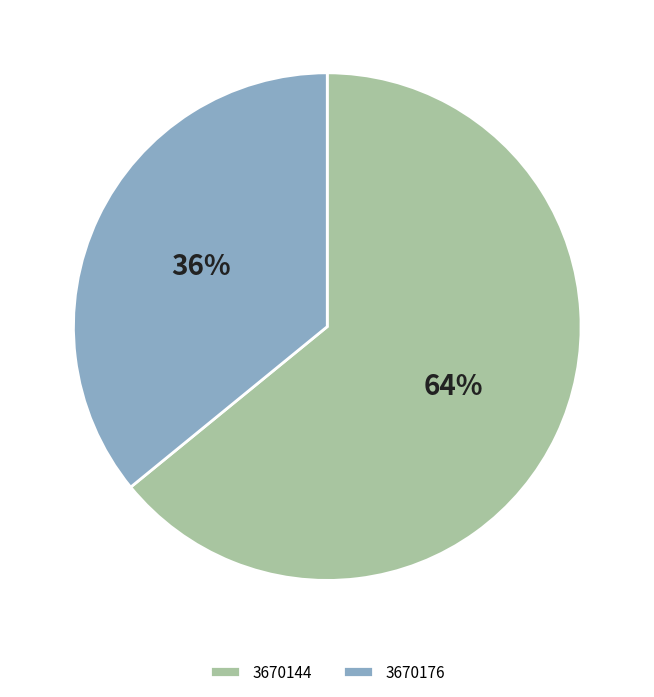

What is the ratio of the value at 3670176 to the value at 3670144?

0.6